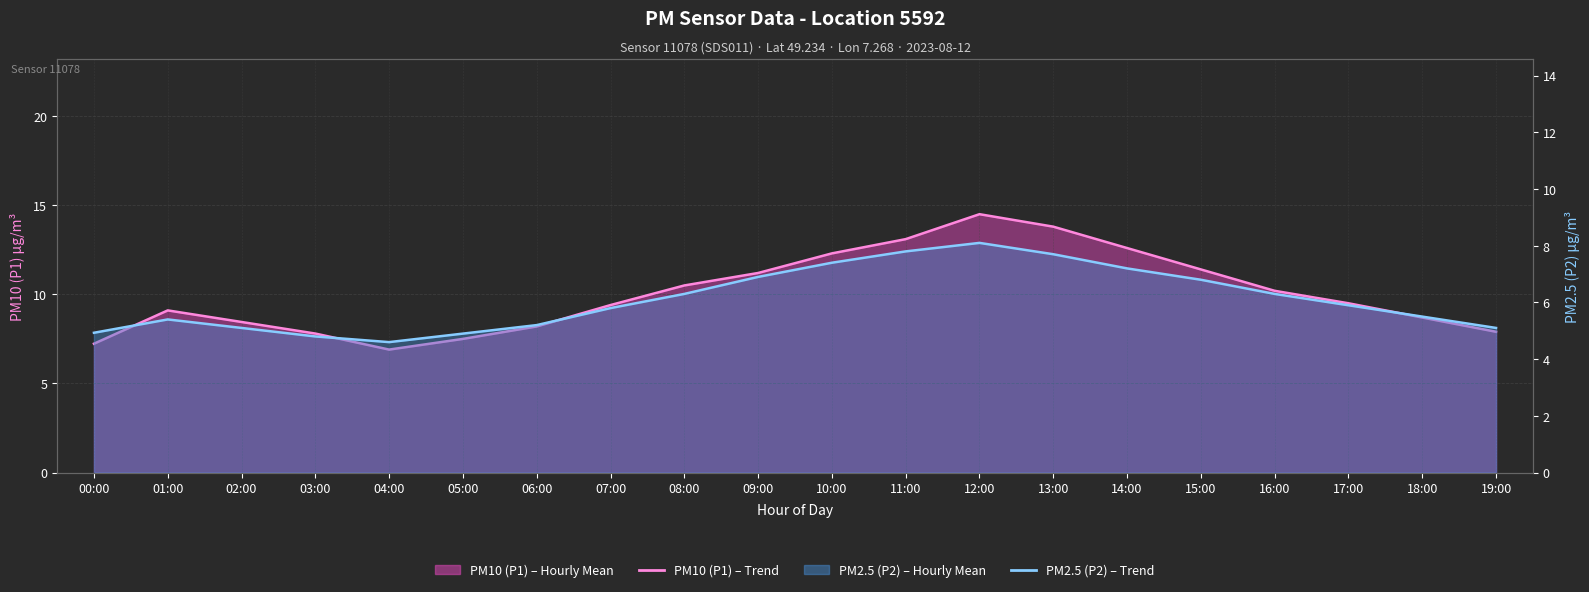

List the labels in order of PM2.5 (P2) – Trend value, smallest first.

04:00, 03:00, 05:00, 00:00, 02:00, 19:00, 06:00, 01:00, 18:00, 07:00, 17:00, 08:00, 16:00, 15:00, 09:00, 14:00, 10:00, 13:00, 11:00, 12:00